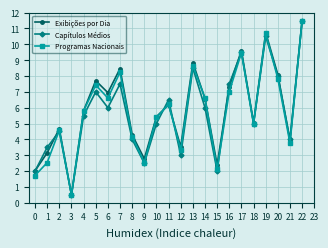

What is the value of the Capítulos Médios point at the 14th from the left?

8.5